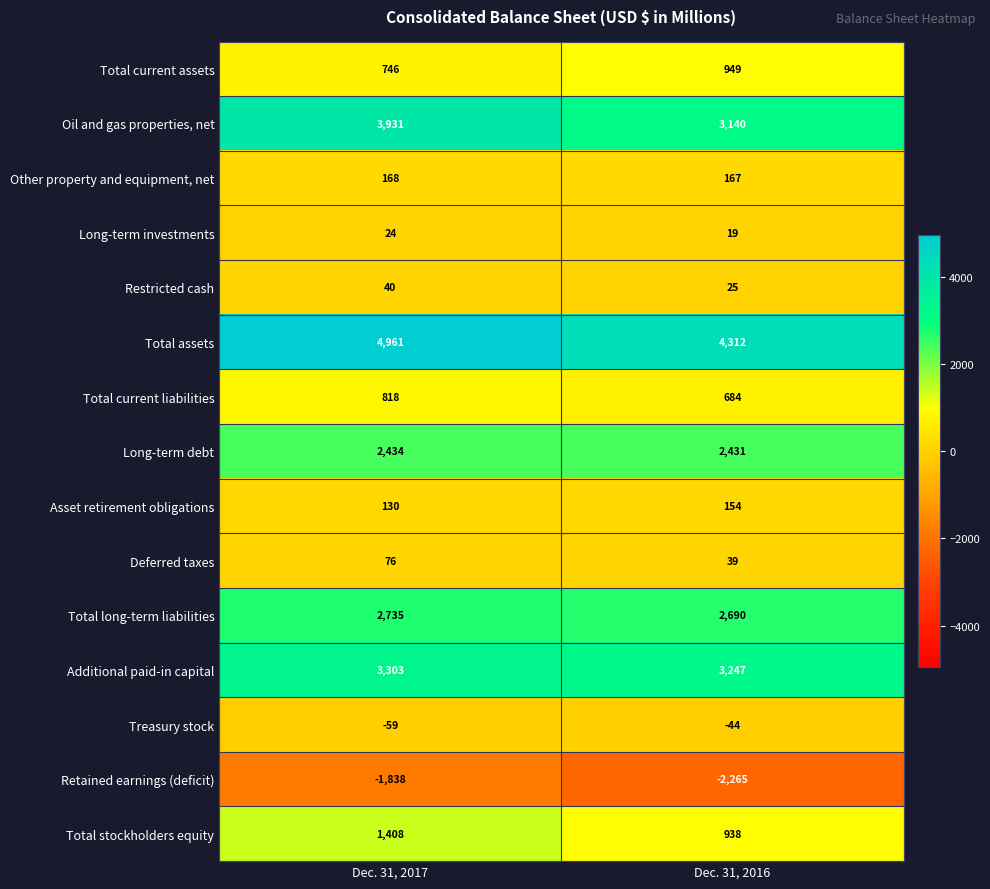

At which label is Total assets closest to 4636?

Dec. 31, 2016